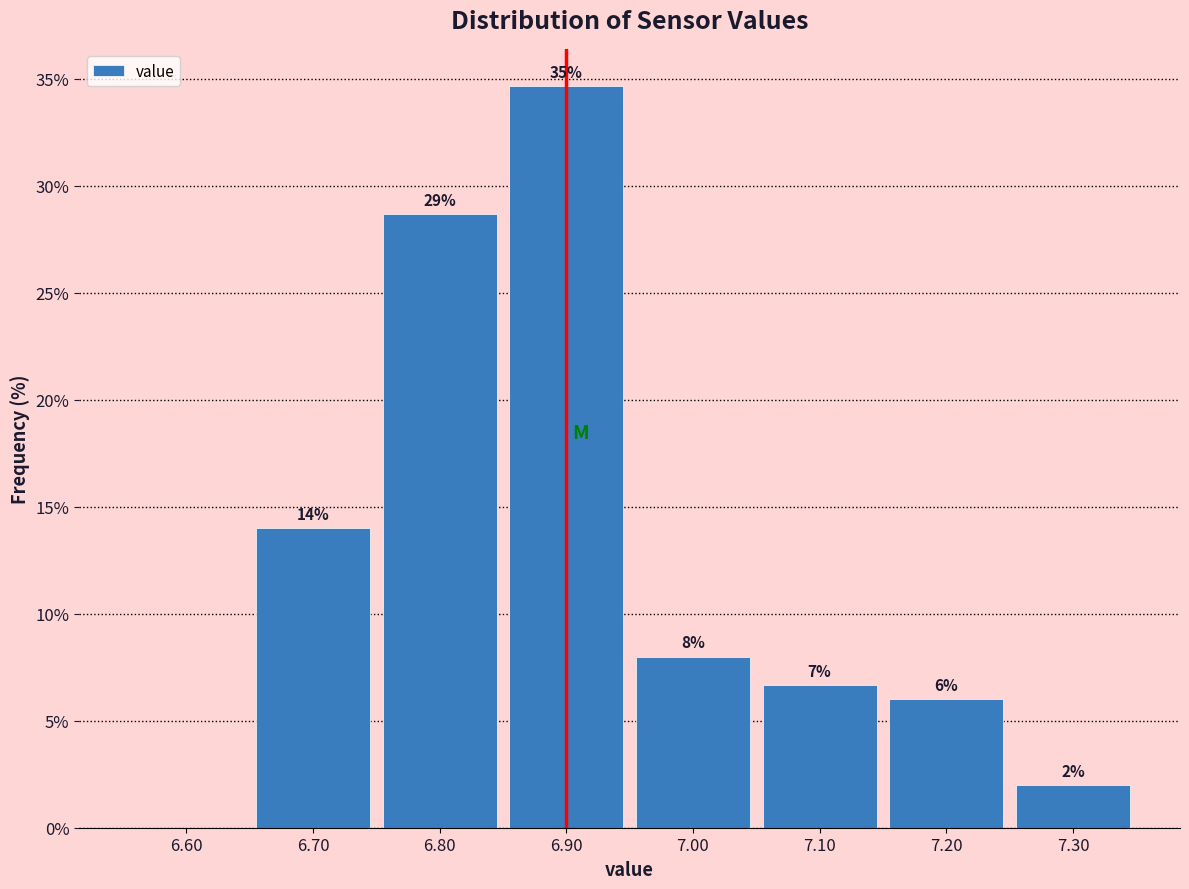

Over which range of the x-axis is the bar tallest?

6.85 to 6.95